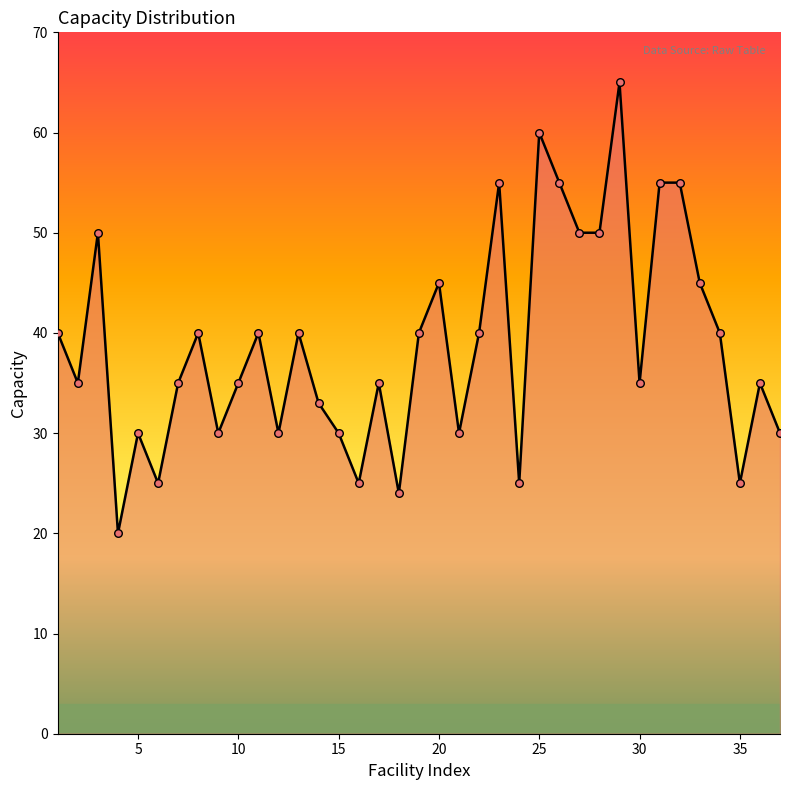

What is the smallest value displayed?

20